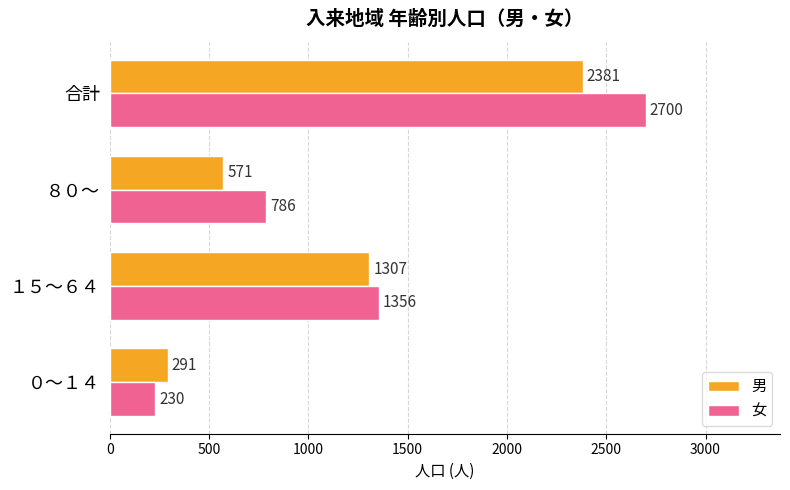

Rank the series by their average value, from highest to lowest.

女, 男